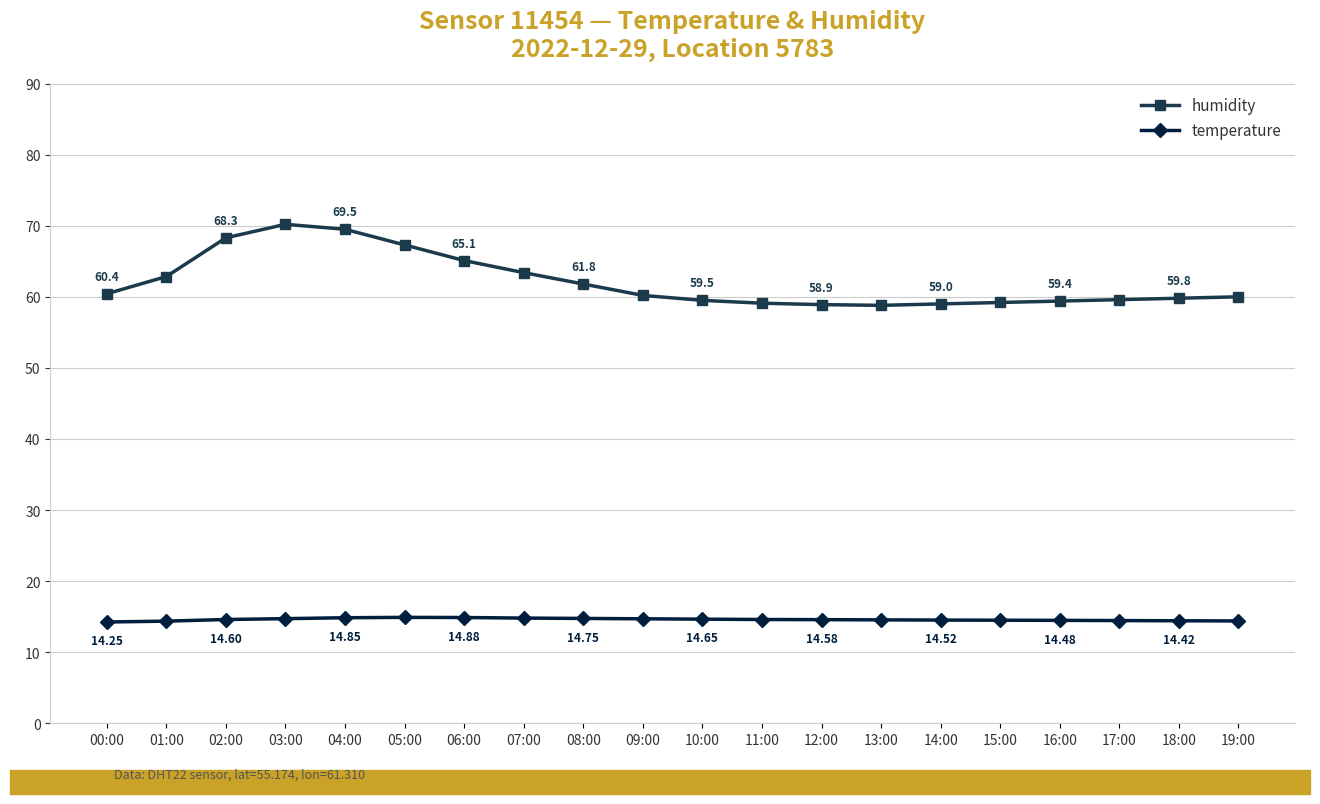

True or false: humidity and temperature cross at least once.

False